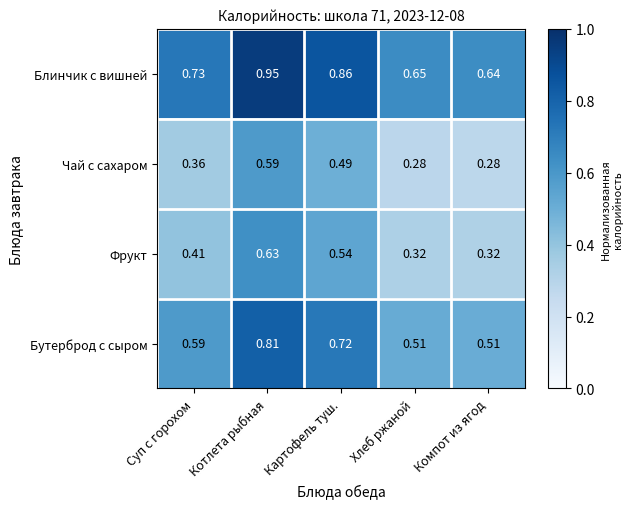

At which label does Фрукт reach its peak?

Котлета рыбная